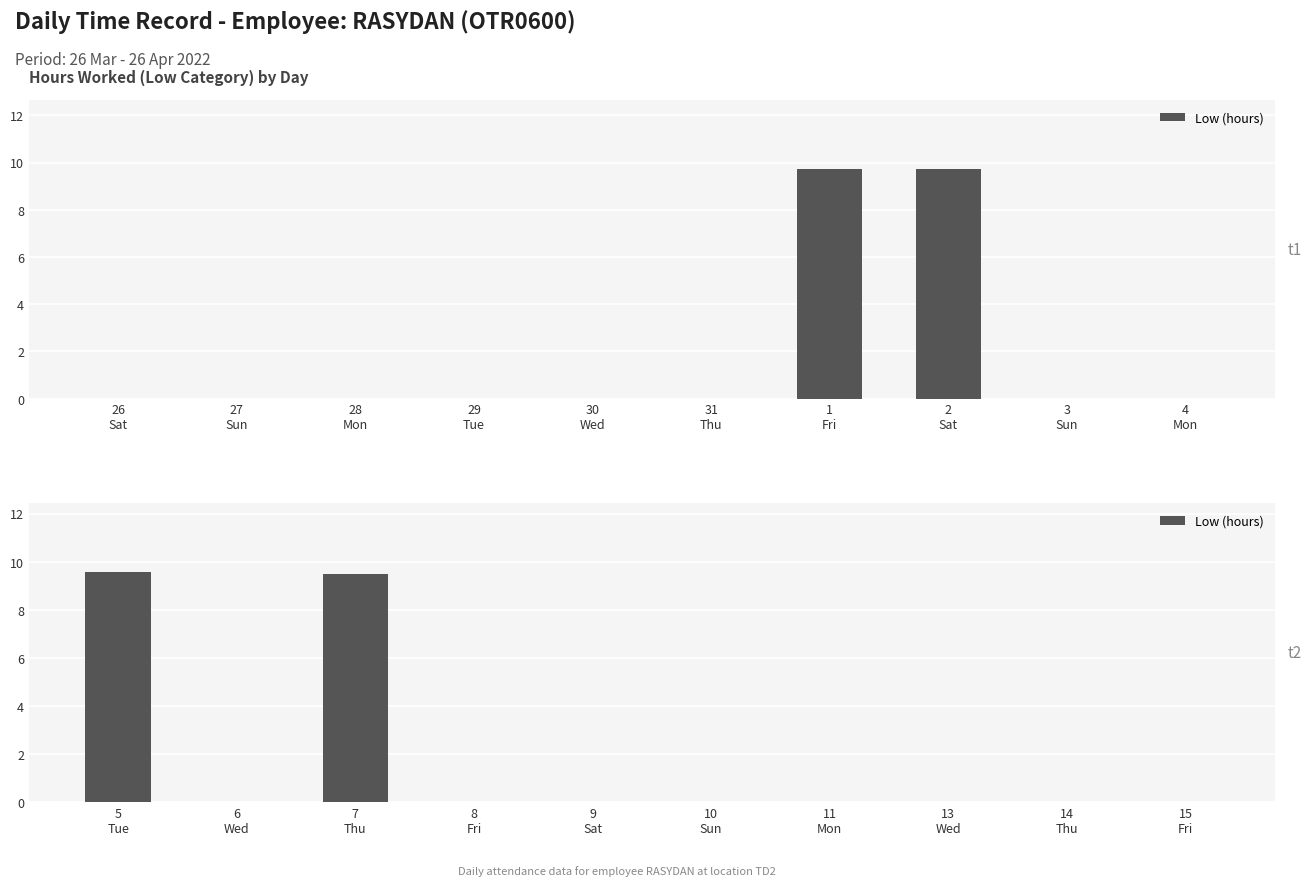

What position from the right is 10 Sun?

5